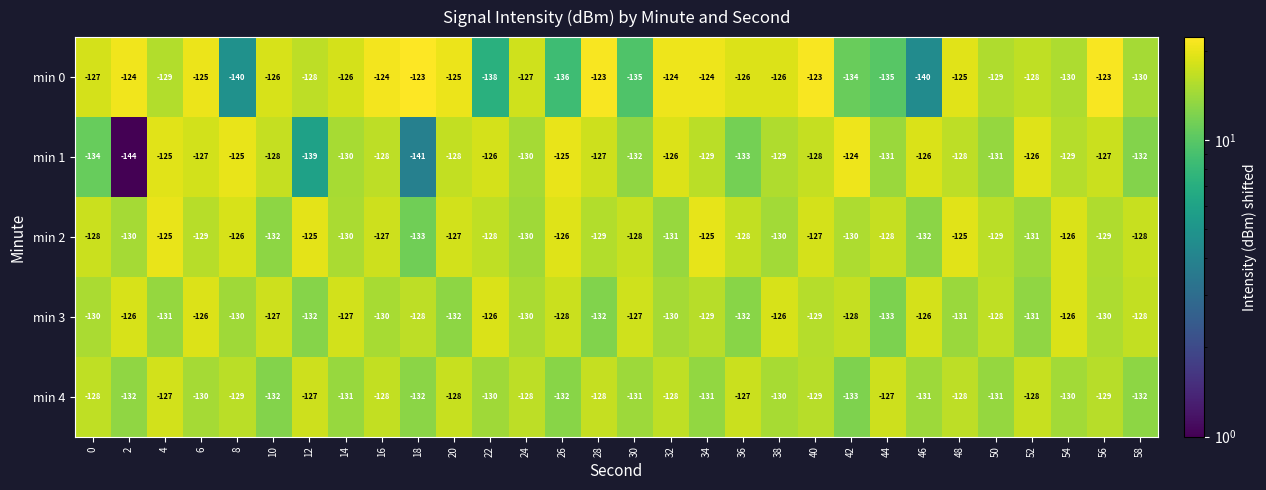

Is the value of min 3 at 26 greater than the value of min 1 at 26?

No